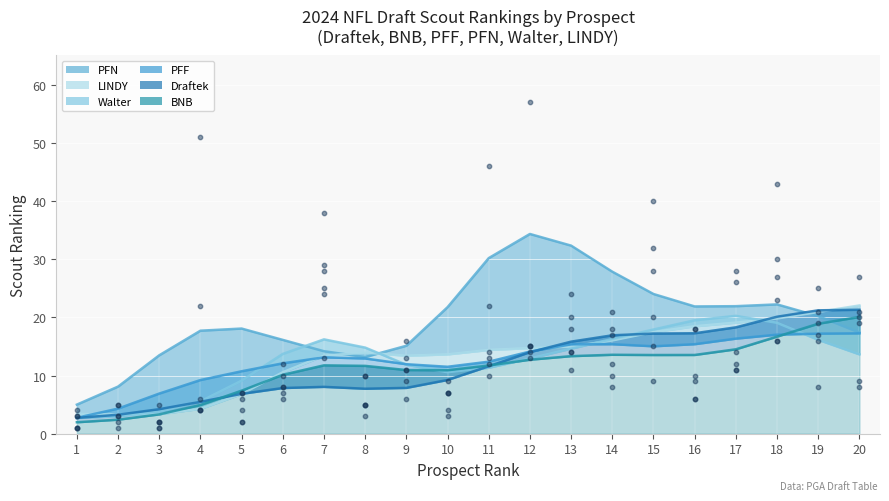

Which series has the largest total across all categories?

PFN